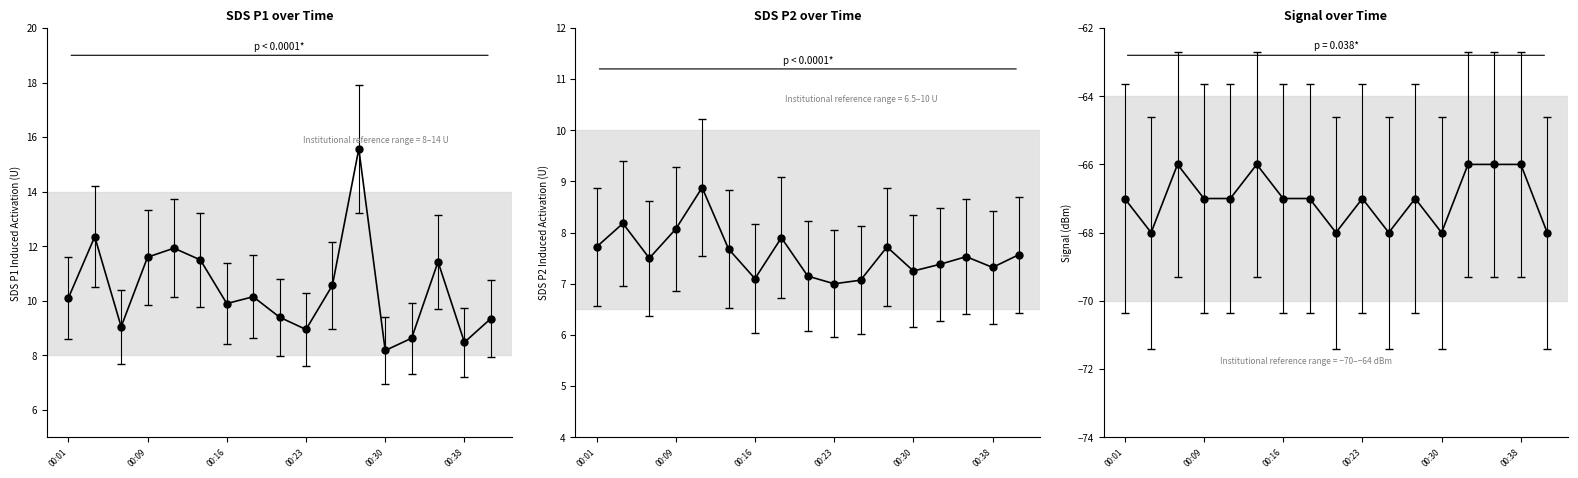

Does the chart have visible grid lines?

No